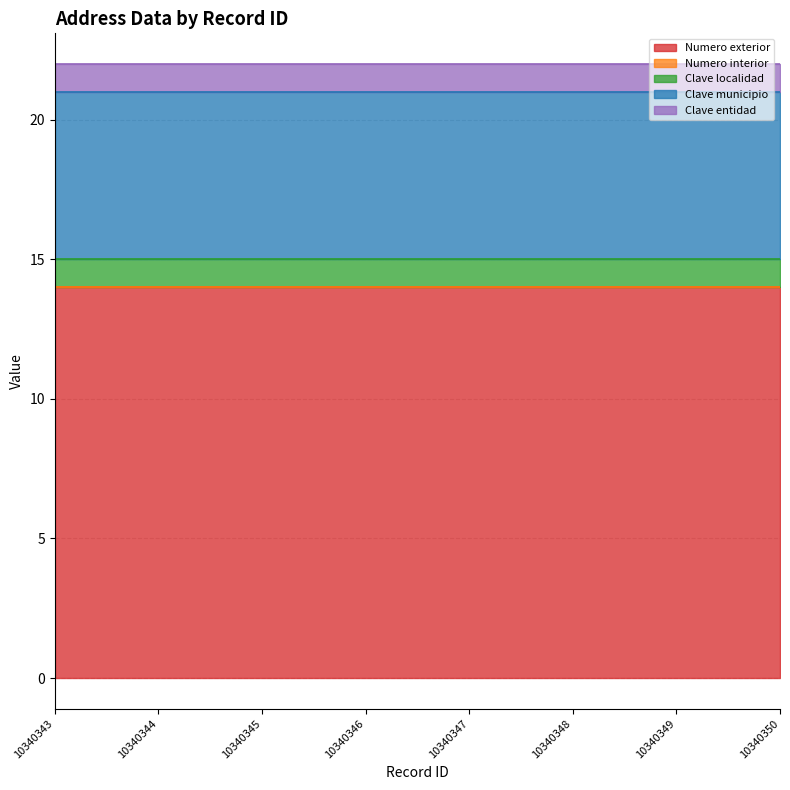

Which series has the widest spread of values?

Numero exterior